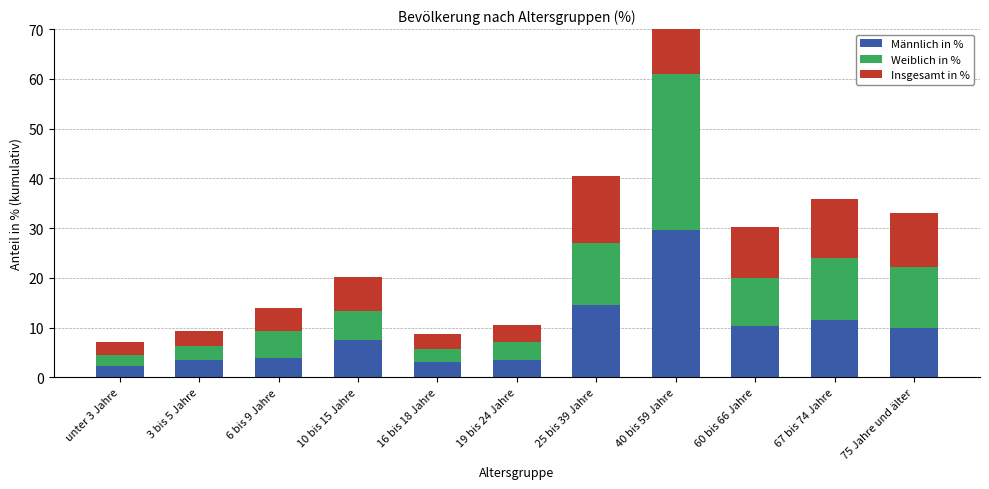

What is the value of the Weiblich in % bar at the 11th from the left?

12.2